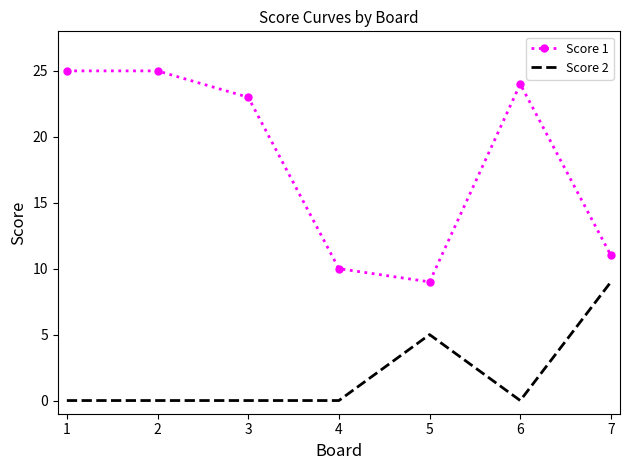

Rank the series by their maximum value, from lowest to highest.

Score 2, Score 1